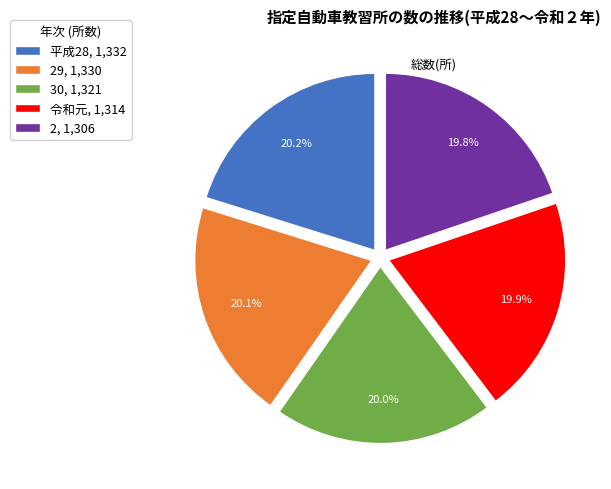

What is the ratio of the value at 29, 1,330 to the value at 令和元, 1,314?

1.0